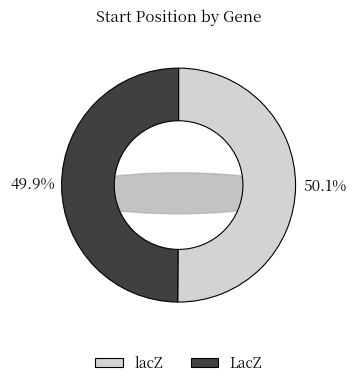

How many segments does this pie chart have?

2